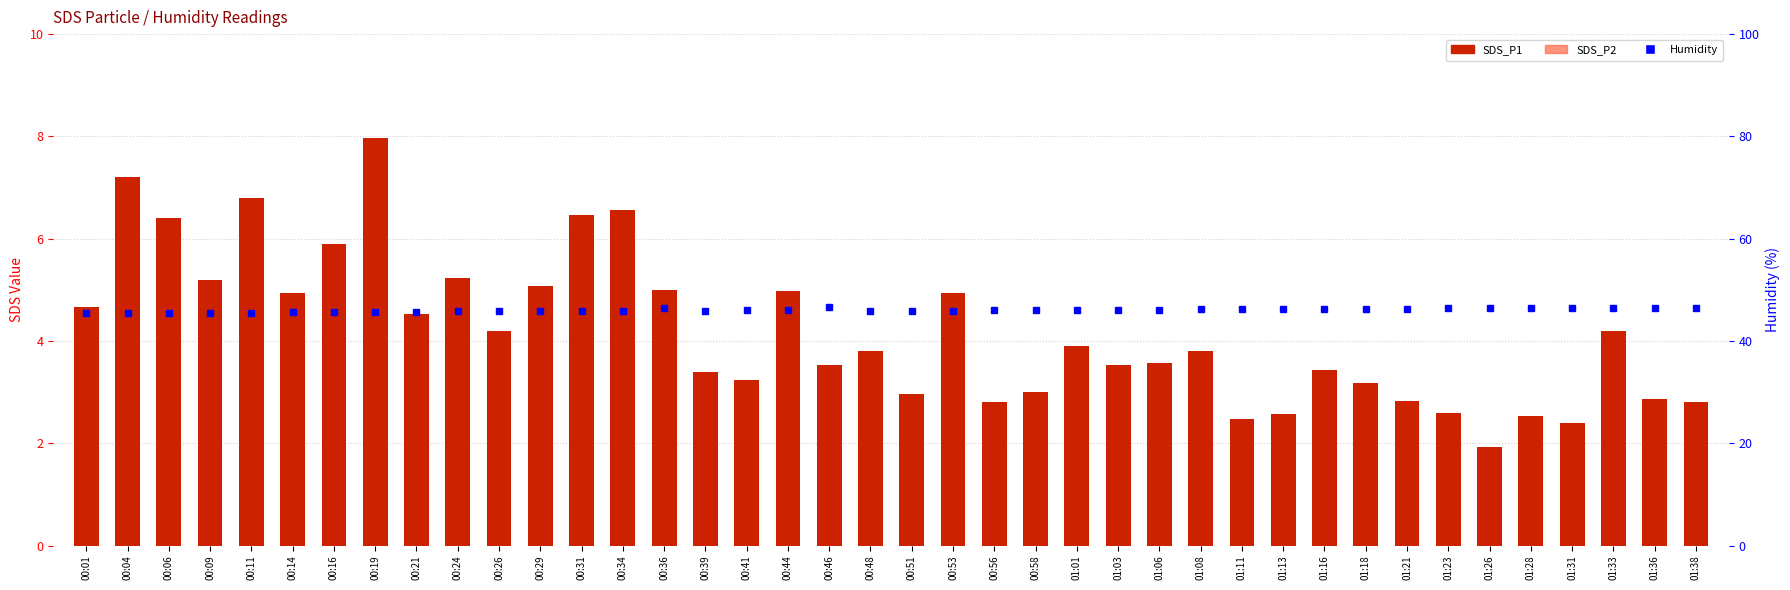

What is the difference between the maximum and minimum values in the SDS_P2 series?

3.0